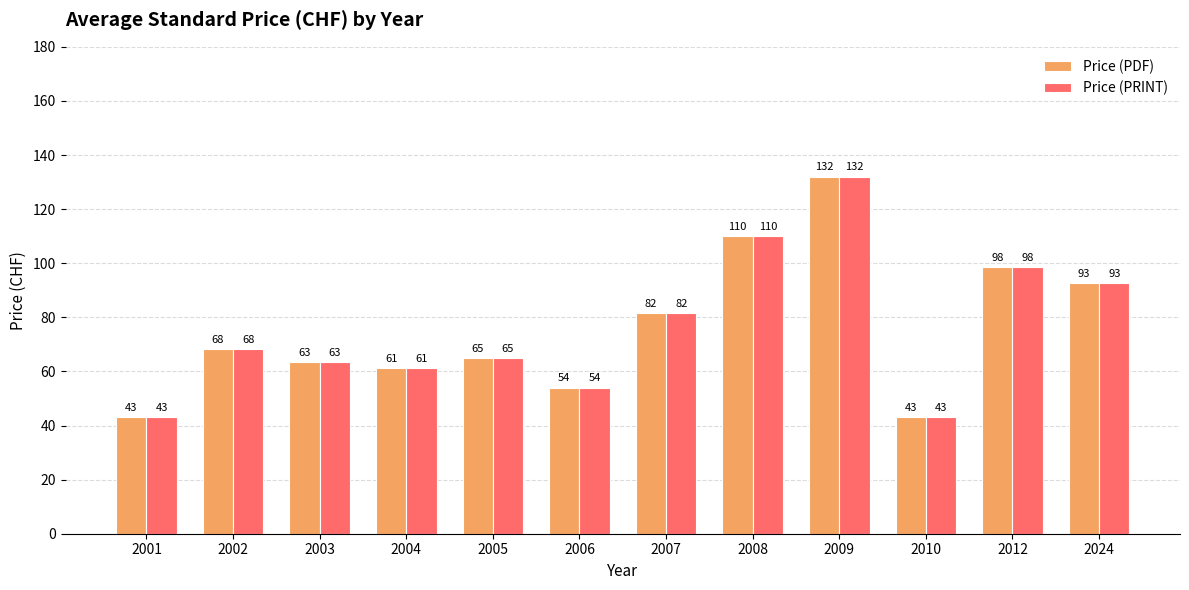

True or false: Price (PDF) has a value of 65.0 at 2005.

True